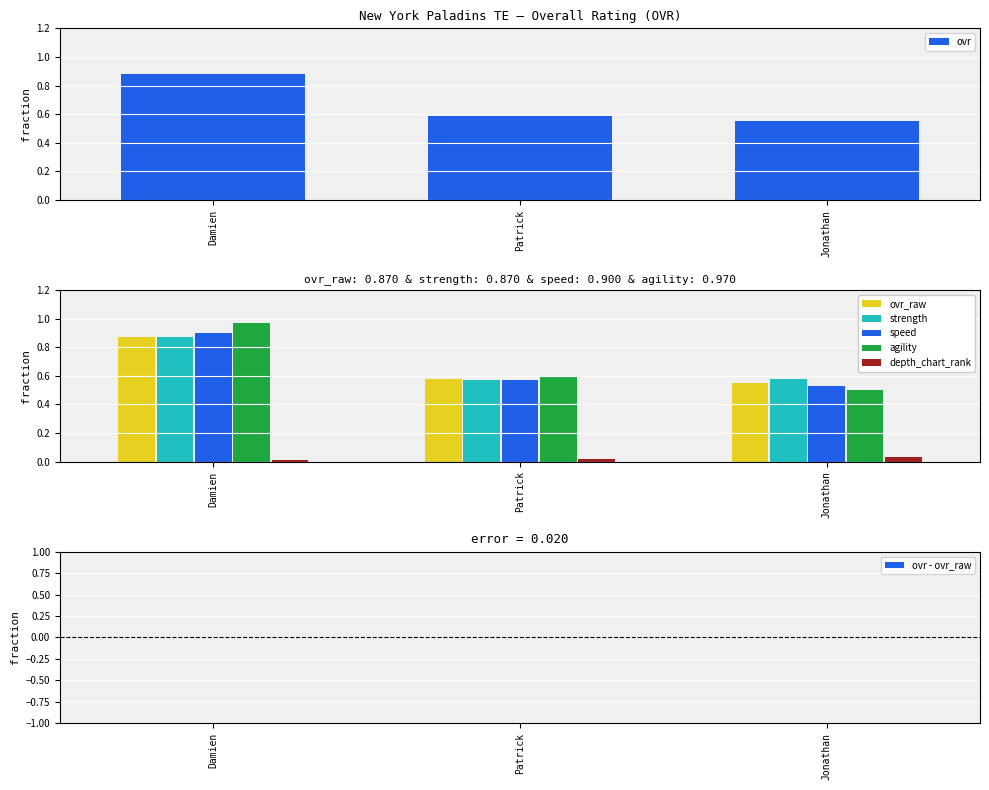

Is it true that ovr equals 0.4 at Jonathan?

False